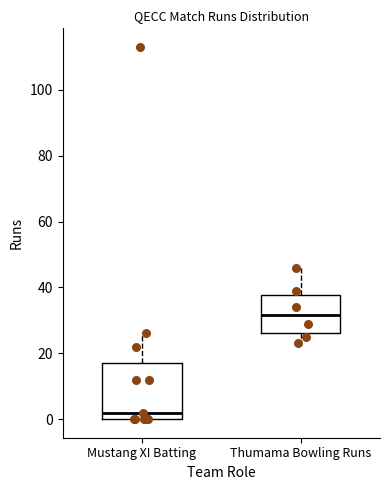

Which box's median line is the highest?

Thumama Bowling Runs